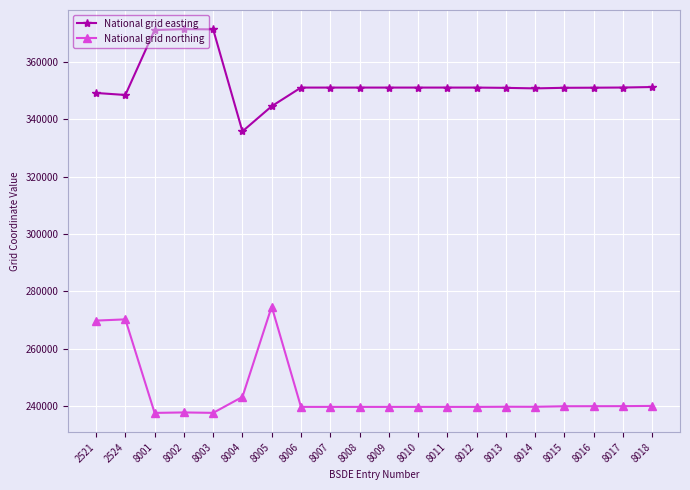

True or false: National grid easting and National grid northing cross at least once.

False